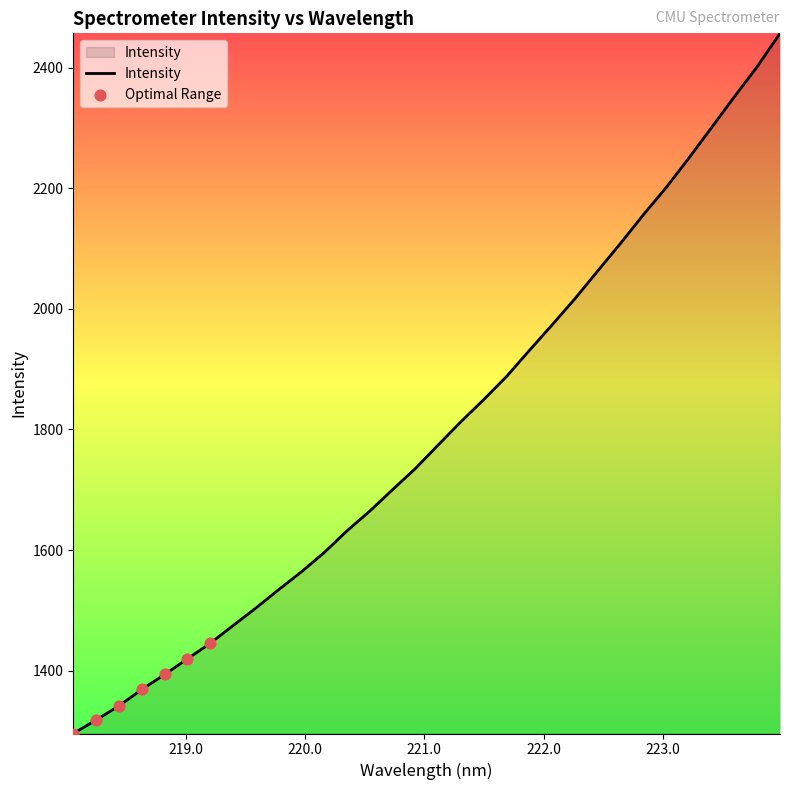

What is the minimum value shown in the chart?

1295.7